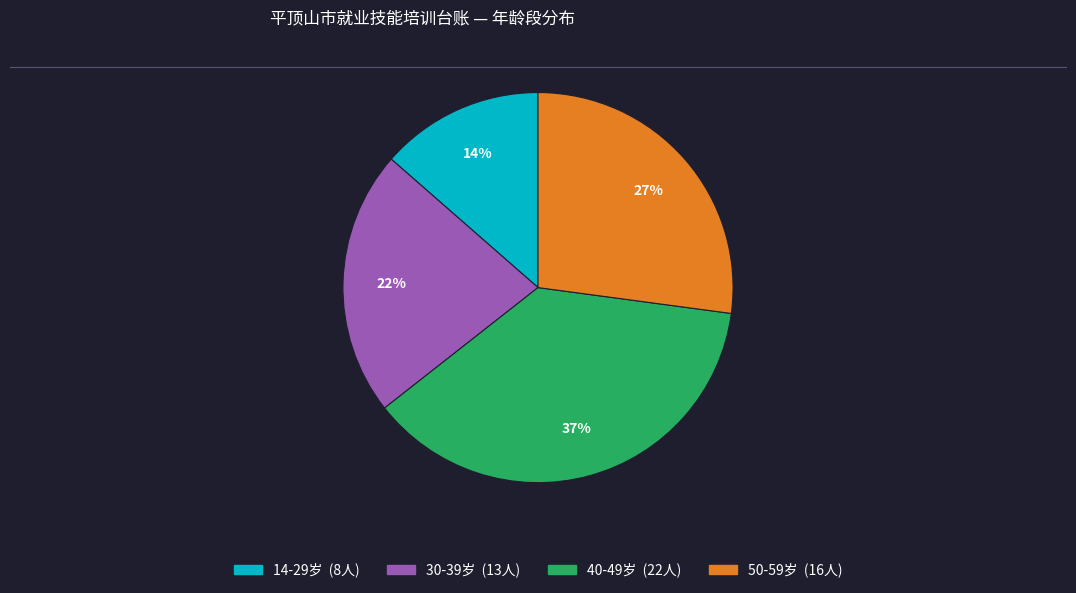

Is there any slice that represents more than half of the pie?

No